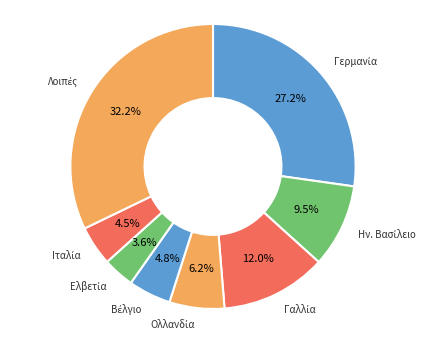

To the nearest percent, what is the difference between the largest and smallest slice percentages?

29%